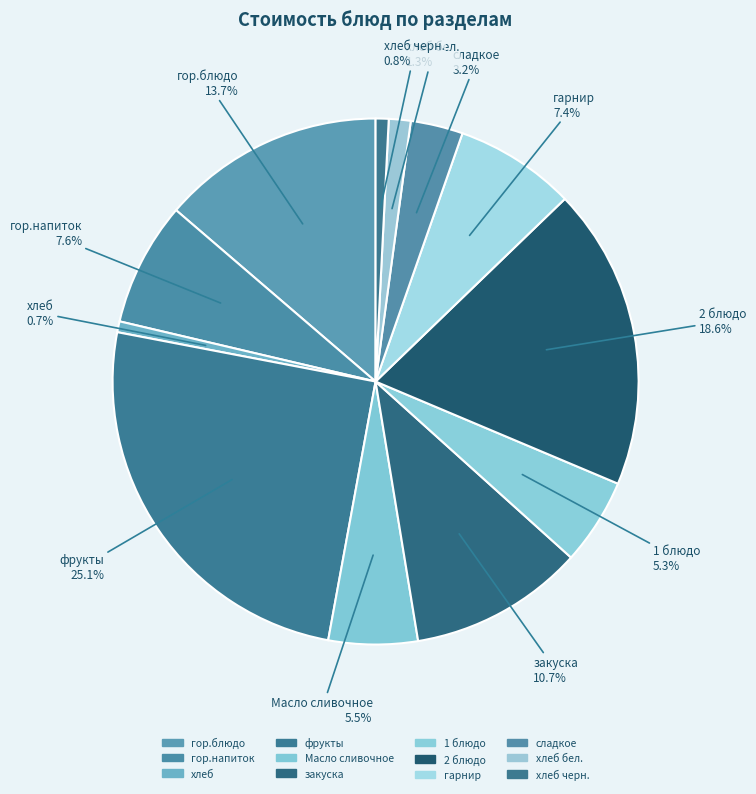

Between хлеб черн. and закуска, which is larger?

закуска